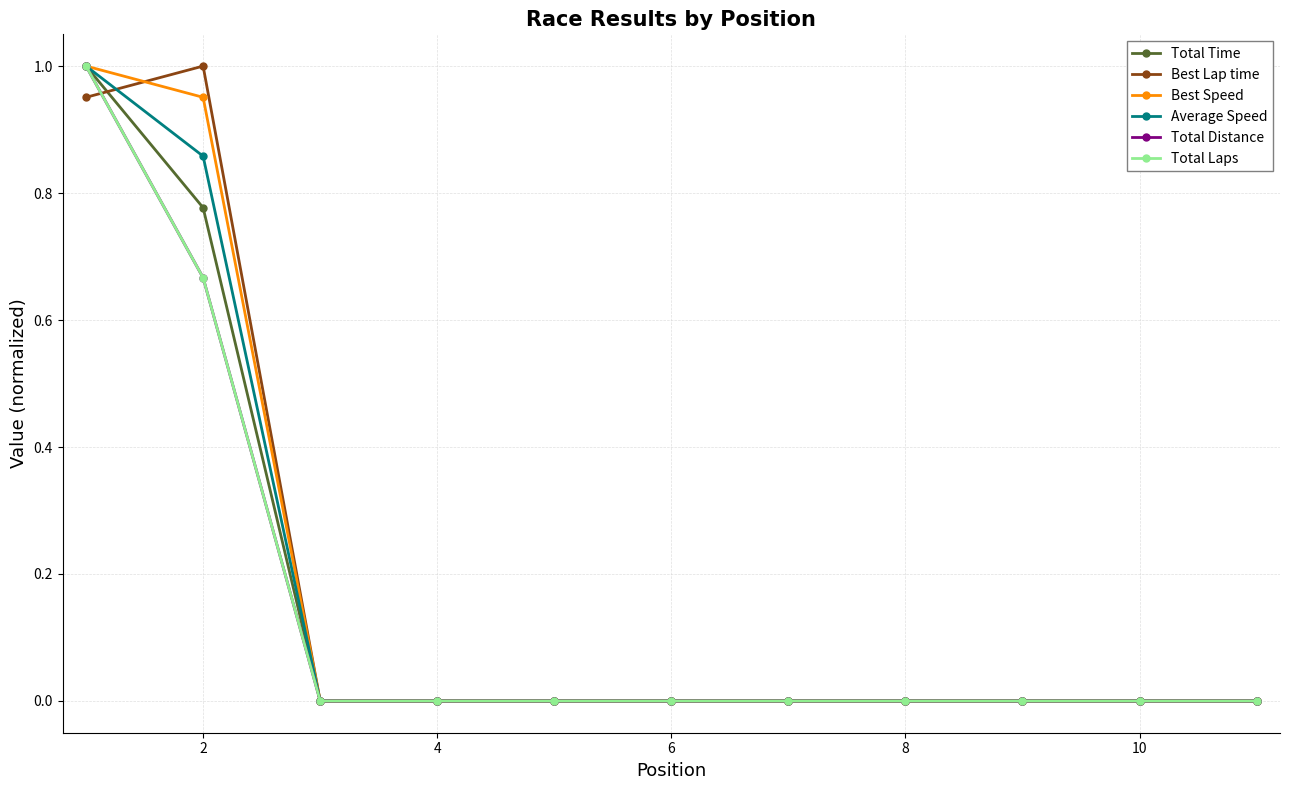

Reading left to right, list all the values displayed in this chart.

Total Time: 1.0	0.8	0.0	0.0	0.0	0.0	0.0	0.0	0.0	0.0	0.0
Best Lap time: 1.0	1.0	0.0	0.0	0.0	0.0	0.0	0.0	0.0	0.0	0.0
Best Speed: 1.0	1.0	0.0	0.0	0.0	0.0	0.0	0.0	0.0	0.0	0.0
Average Speed: 1.0	0.9	0.0	0.0	0.0	0.0	0.0	0.0	0.0	0.0	0.0
Total Distance: 1.0	0.7	0.0	0.0	0.0	0.0	0.0	0.0	0.0	0.0	0.0
Total Laps: 1.0	0.7	0.0	0.0	0.0	0.0	0.0	0.0	0.0	0.0	0.0